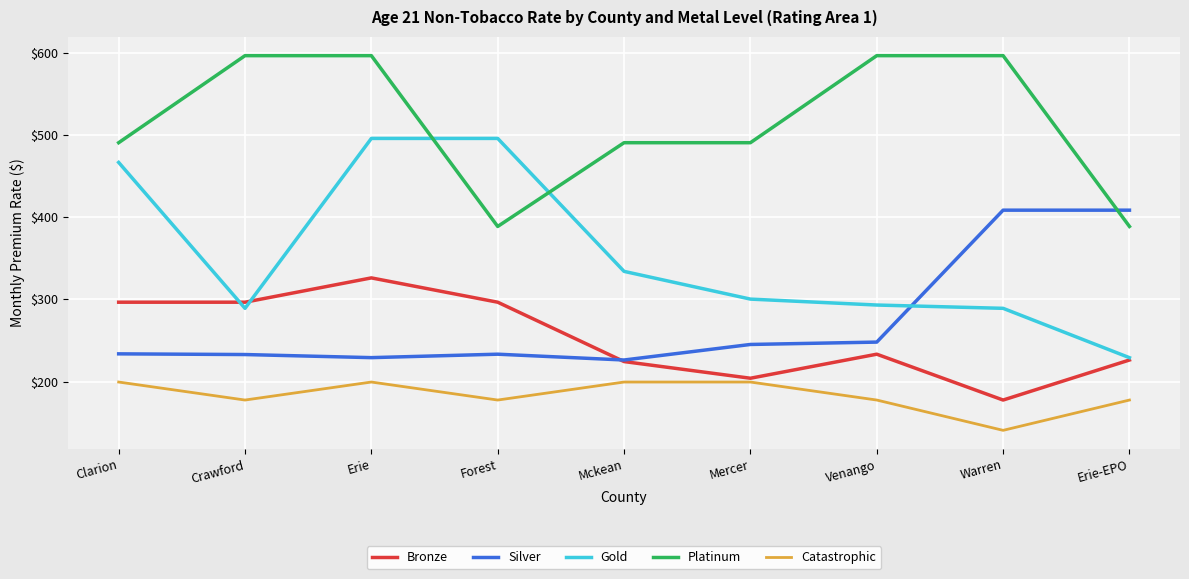

What is the sum of the Bronze values at Mercer and Forest?

500.5